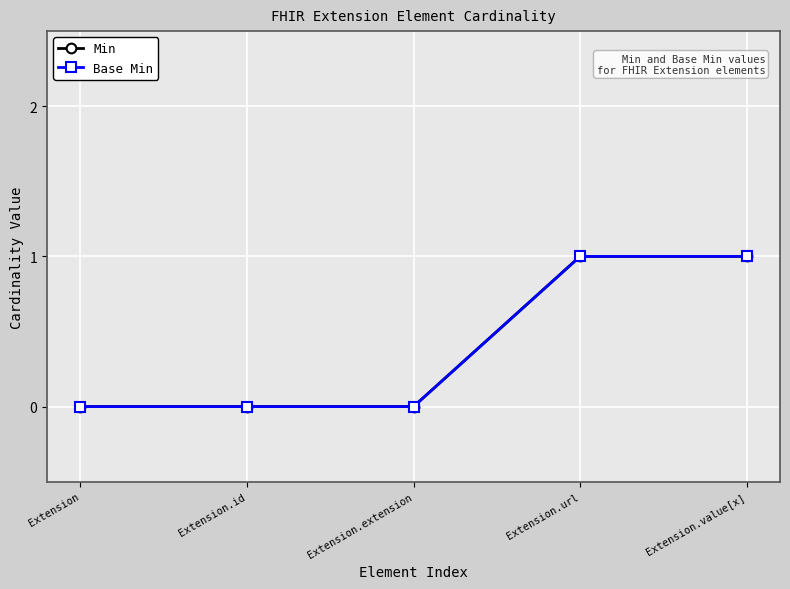

Does the chart have visible grid lines?

Yes